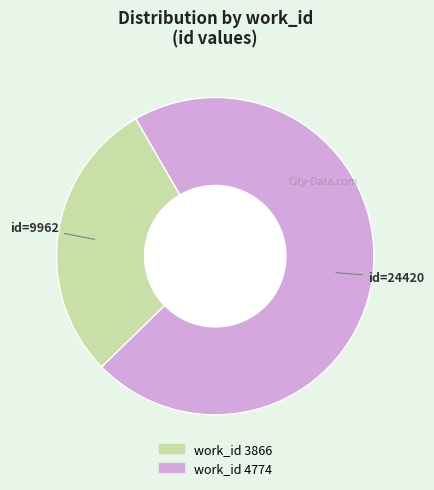

Is there a majority slice in this chart?

Yes